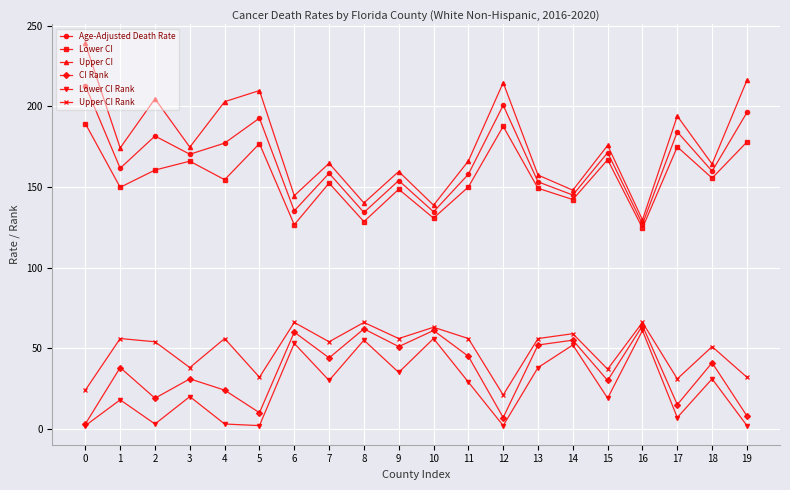

Where is CI Rank nearest to the value 33?

3